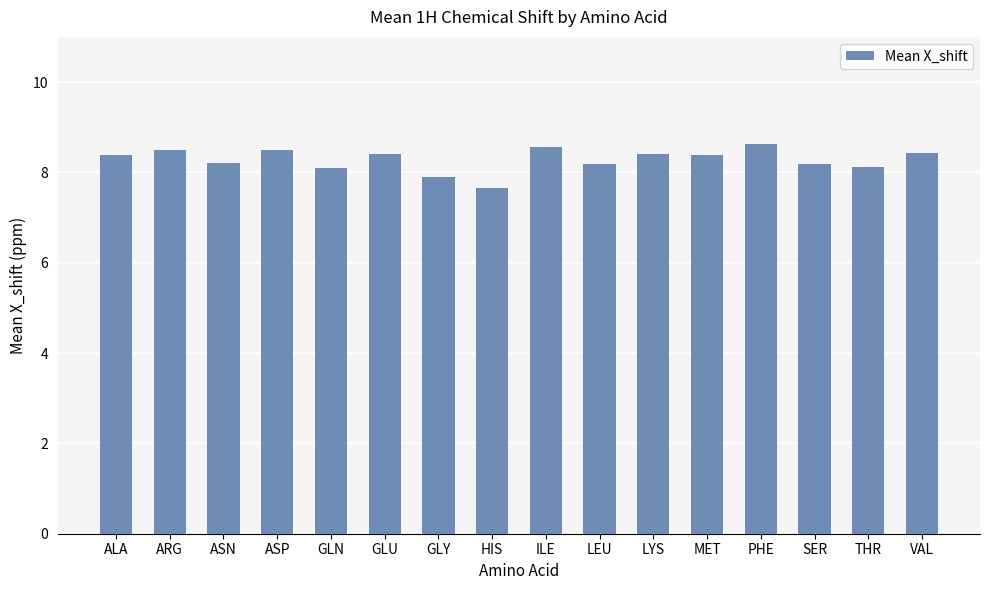

Reading right to left, transcribe all the data shown in this chart.

8.4	8.1	8.2	8.6	8.4	8.4	8.2	8.6	7.7	7.9	8.4	8.1	8.5	8.2	8.5	8.4